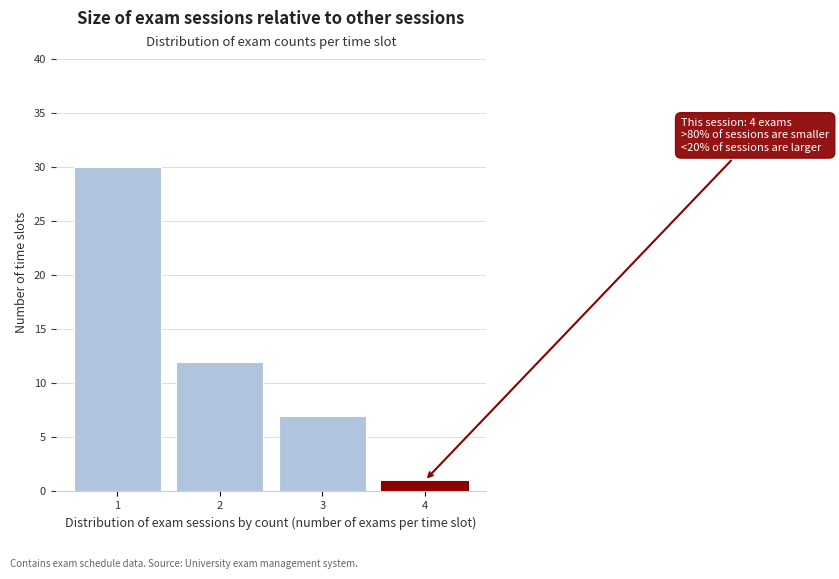

Reading left to right, list all the values displayed in this chart.

30	12	7	1